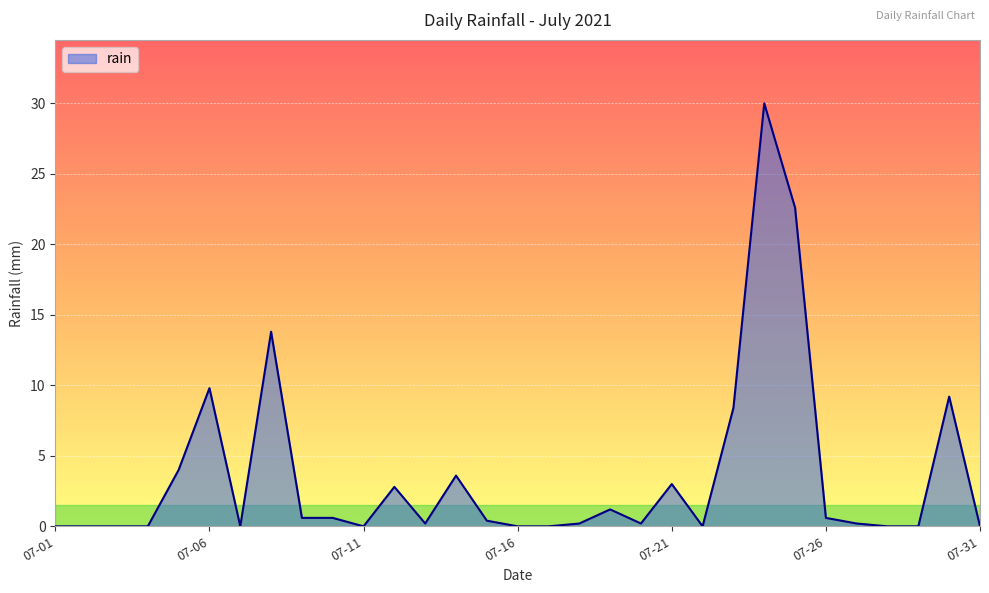

What is the greatest value displayed?

30.0